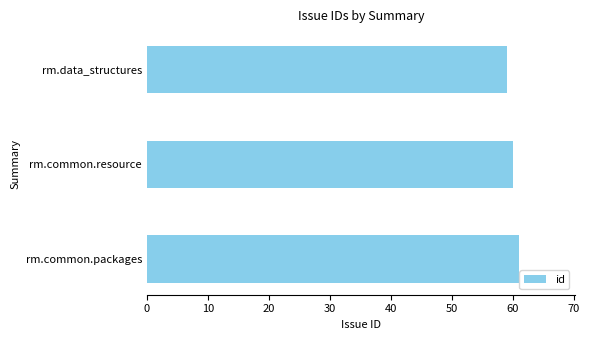

What value does the data have at rm.data_structures?

59